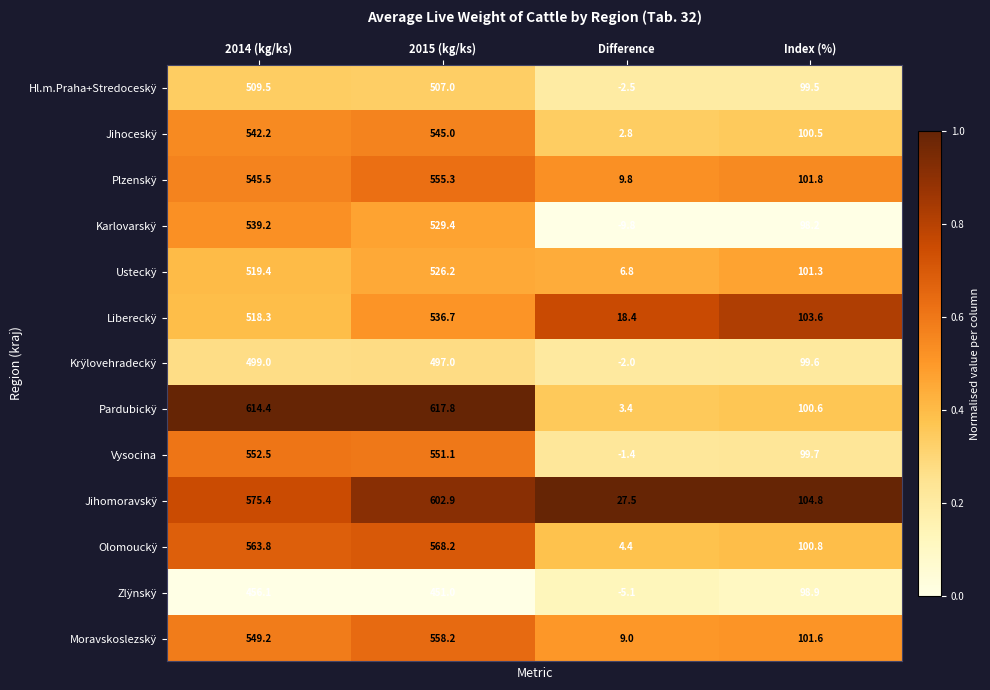

What is the total value across all series at 2015 (kg/ks)?

7045.8